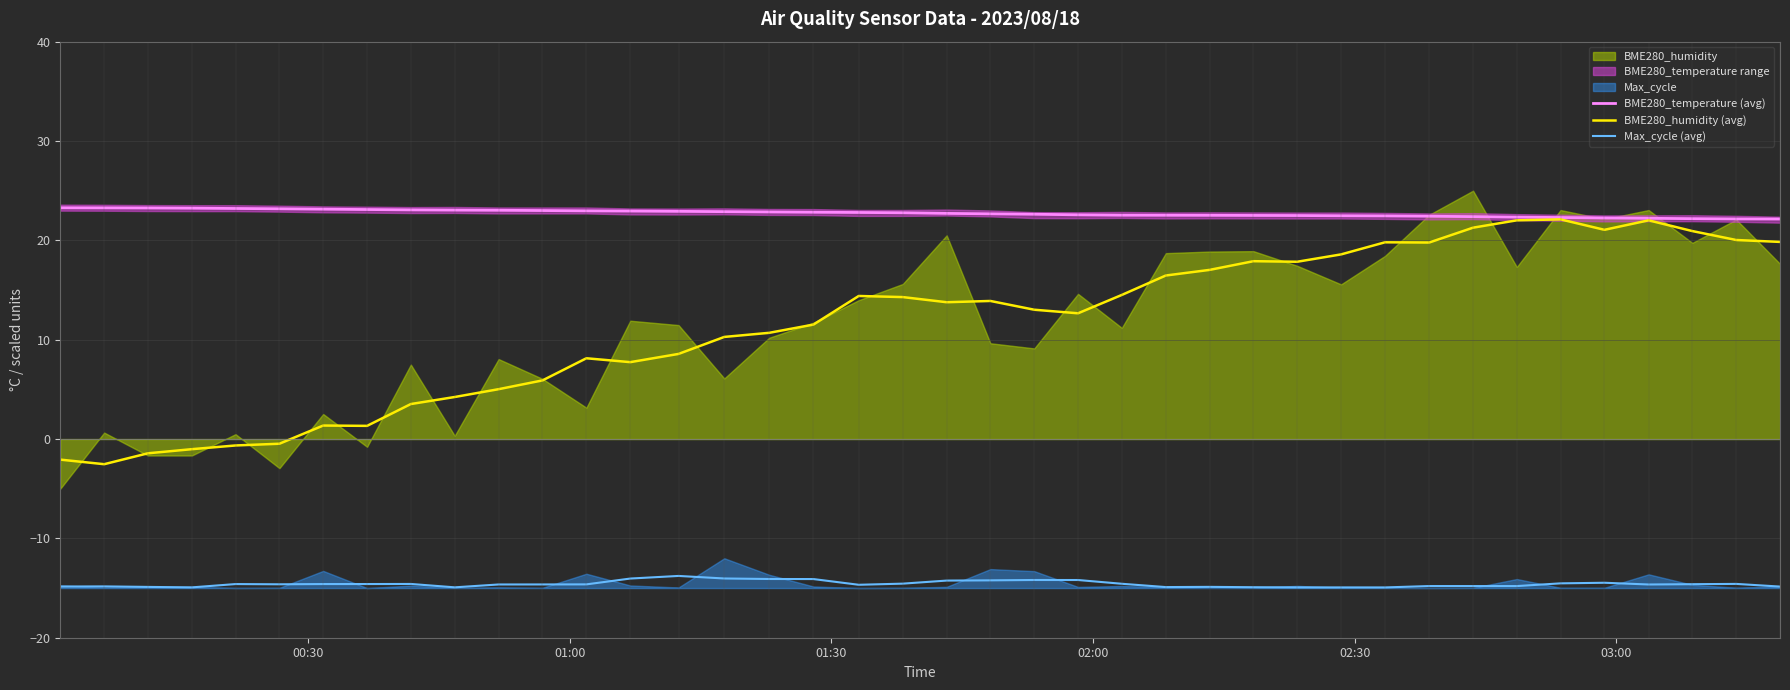

What is the average value of the BME280_humidity (avg) series?

11.6